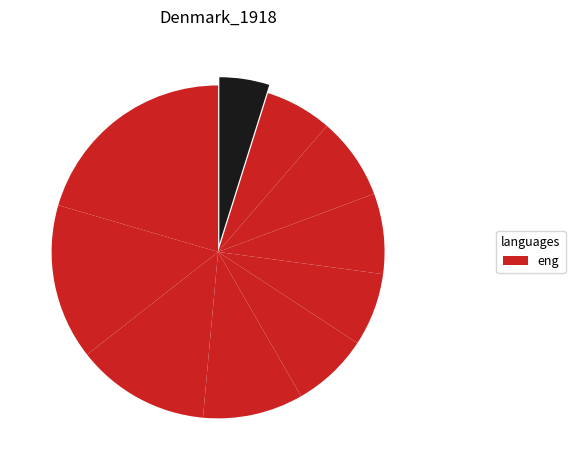

How many slices are in this pie chart?

10